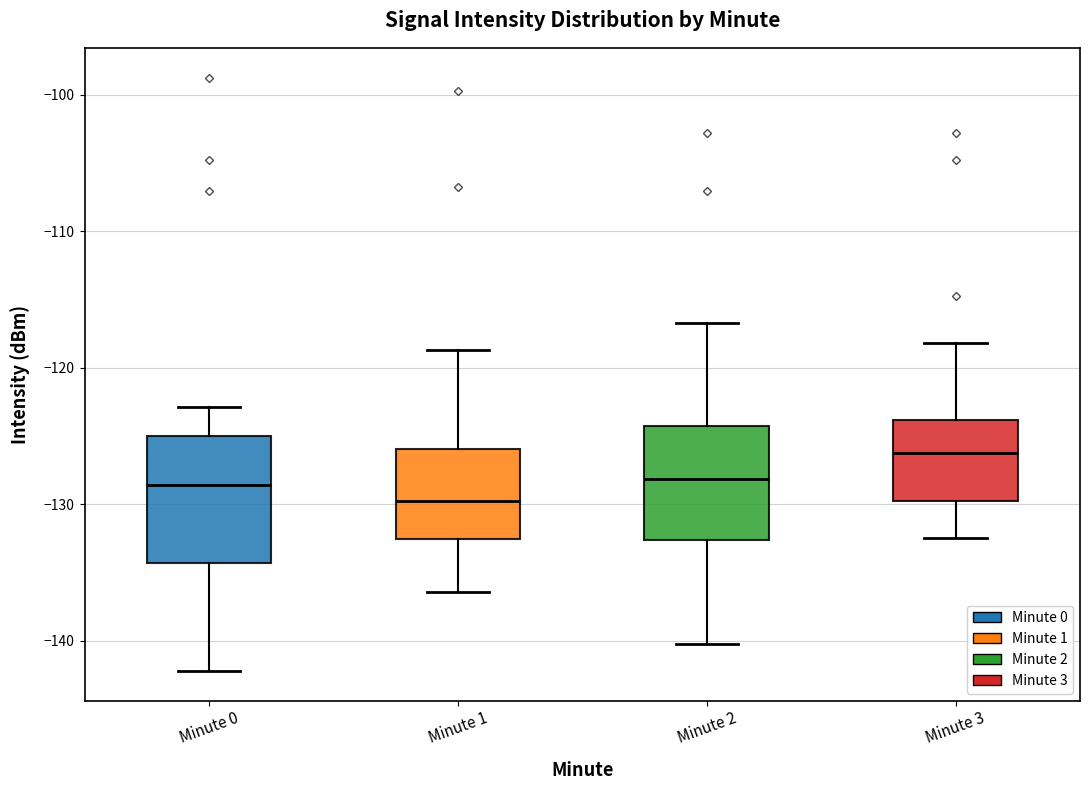

Reading left to right, transcribe this box plot: for each box, give where its median line is, the range the box spans, and where its two whiskers end, as read against the y-axis. The values are not printed on the chart, so give them approximately, as read against the axis.

Minute 0: median -129, box -134 to -125, whiskers -142 to -123
Minute 1: median -130, box -133 to -126, whiskers -136 to -119
Minute 2: median -128, box -133 to -124, whiskers -140 to -117
Minute 3: median -126, box -130 to -124, whiskers -132 to -118